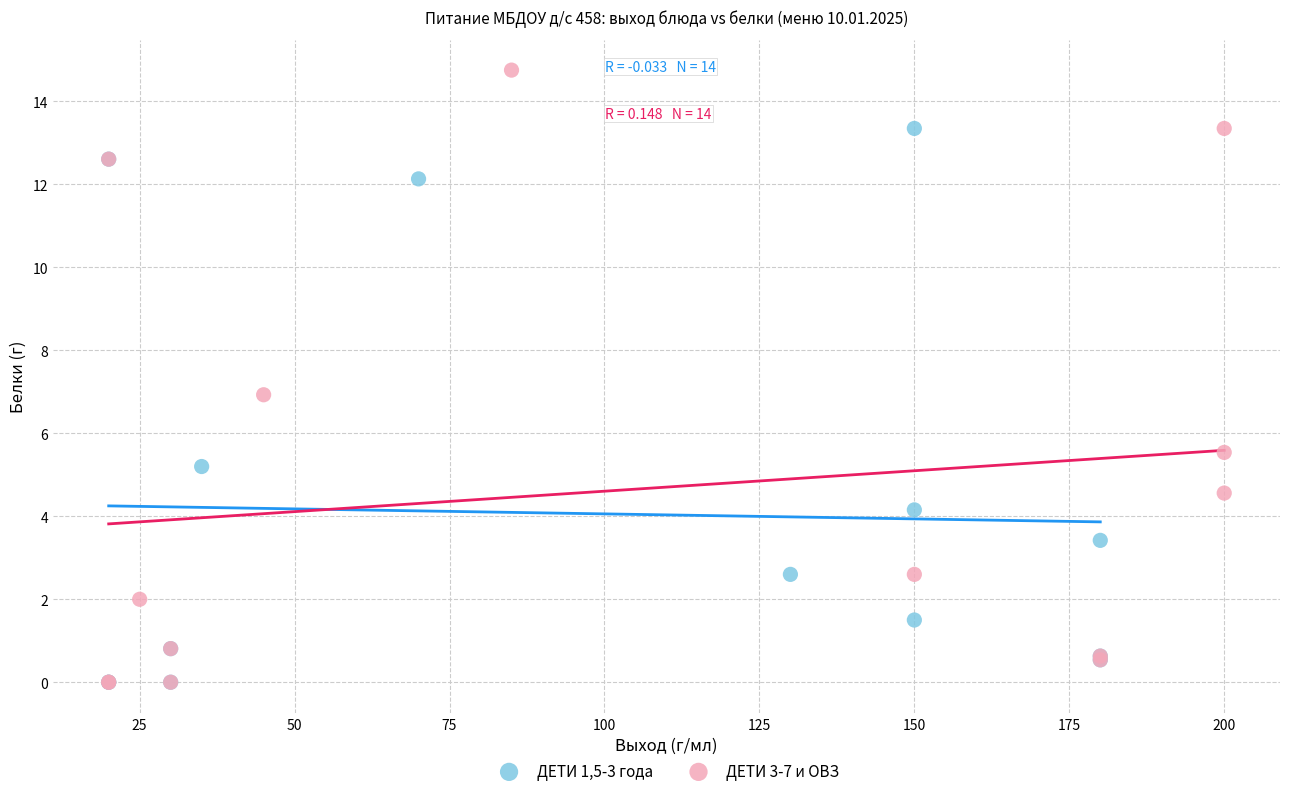

What are all the series names shown in the legend?

ДЕТИ 1,5-3 года, ДЕТИ 3-7 и ОВЗ